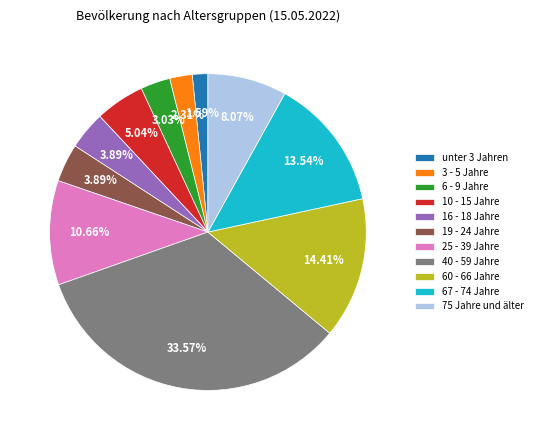

To the nearest percent, what is the average slice percentage?

9%